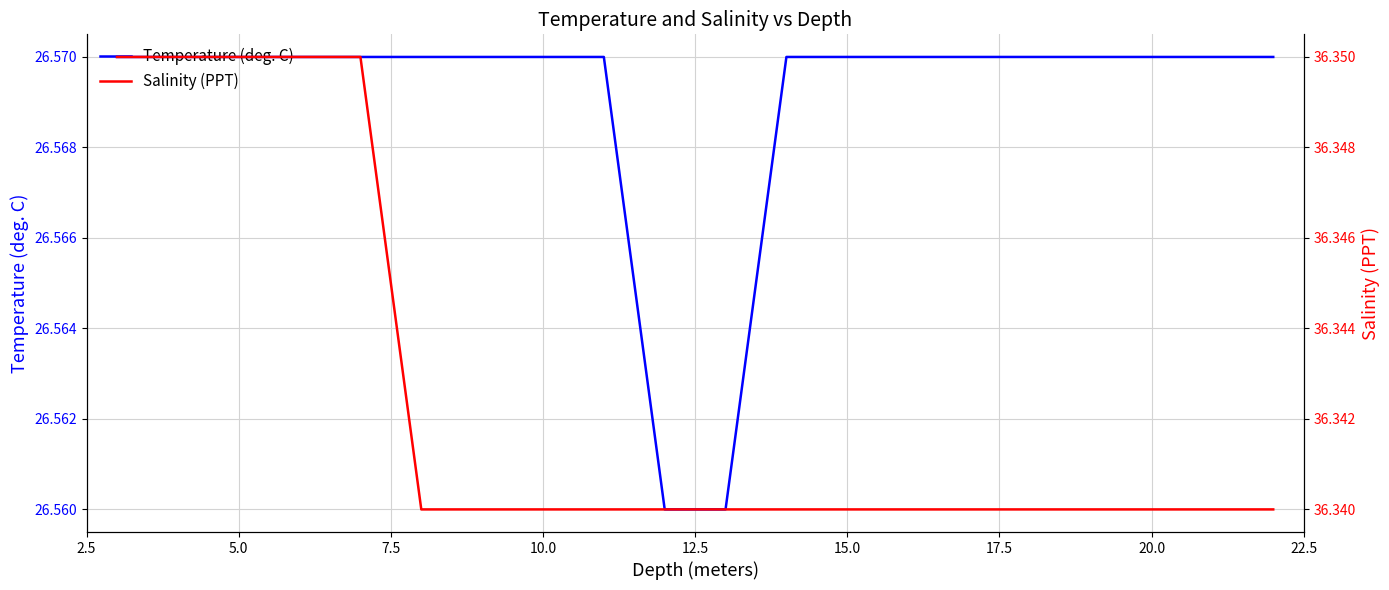

True or false: Temperature (deg. C) and Salinity (PPT) cross at least once.

False